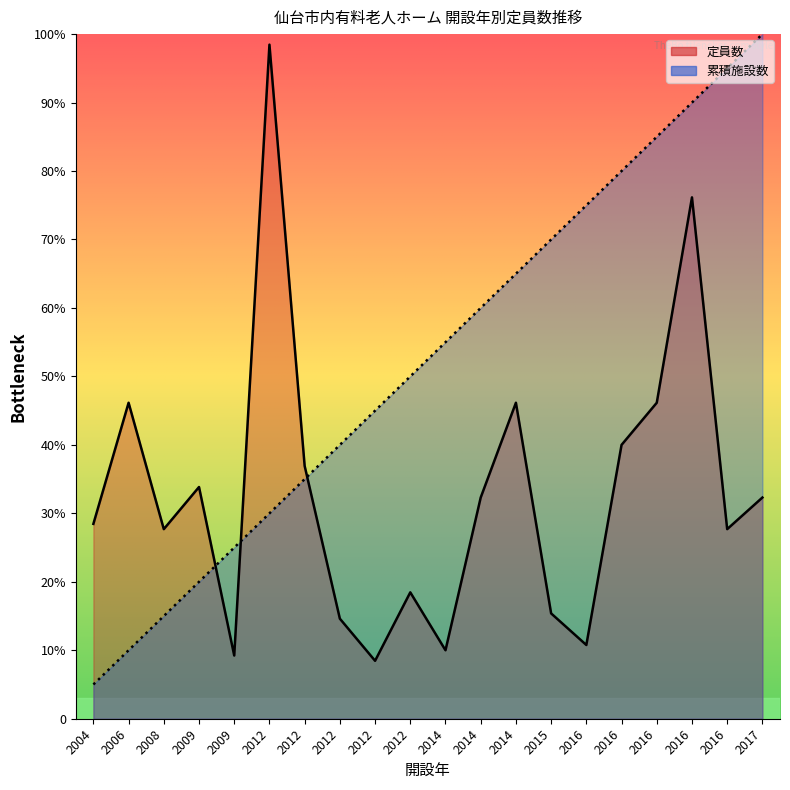

What is the average value of the 累積施設数 series?

68.2